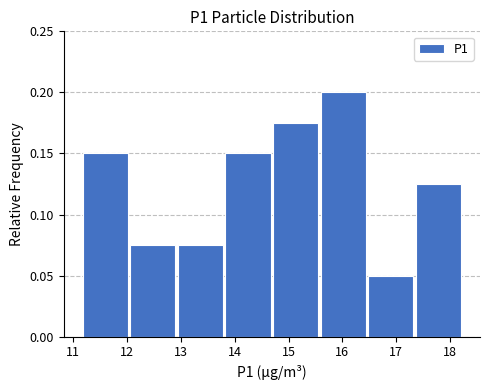

How tall is the bar that spans 12.0 to 12.9 on the x-axis? Neither the bar edges nor the heights are printed on the chart, so give them approximately, as read against the axes.

0.075